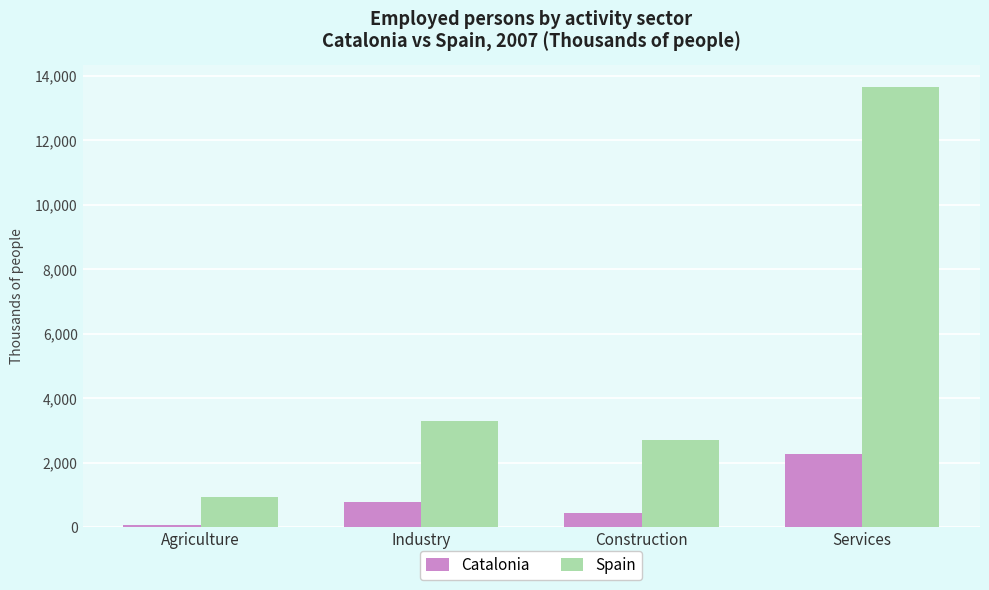

Rank the categories by Catalonia value from highest to lowest.

Services, Industry, Construction, Agriculture